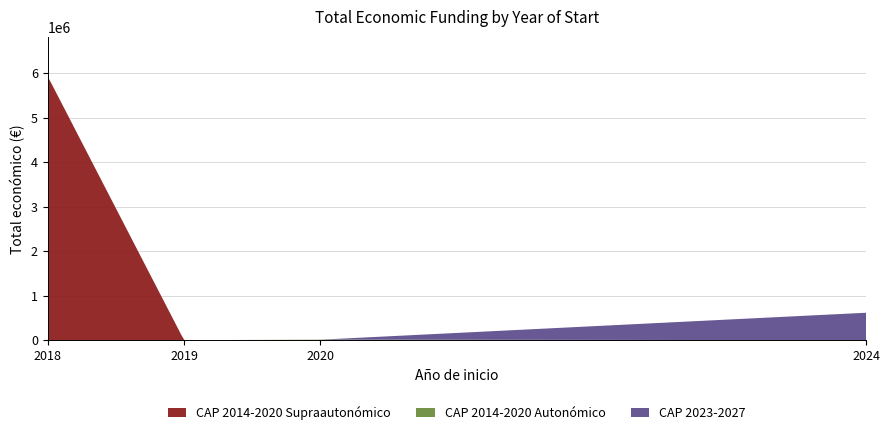

What is the maximum value for CAP 2014-2020 Supraautonómico?

5929095.0